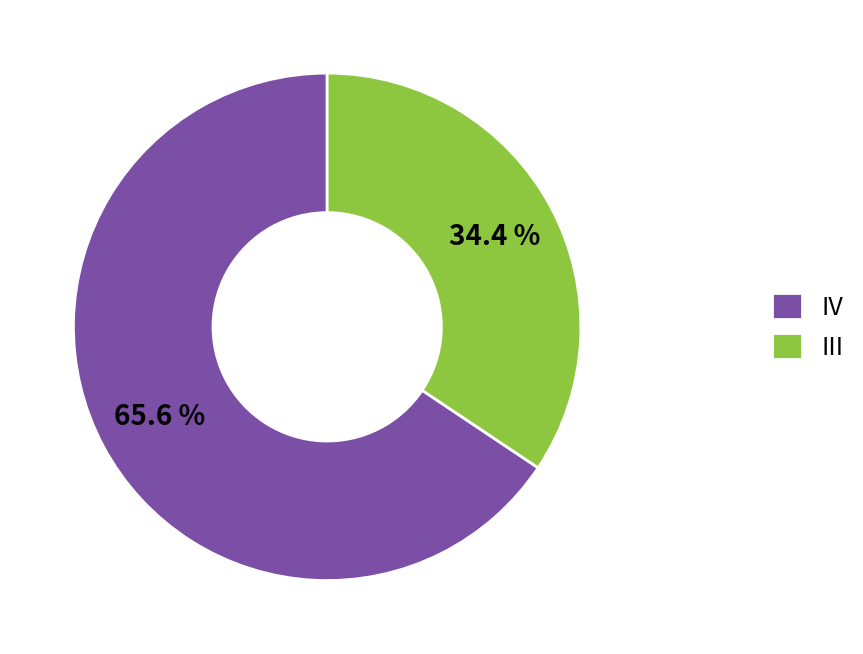

Is the sum of III and IV greater than half?

Yes